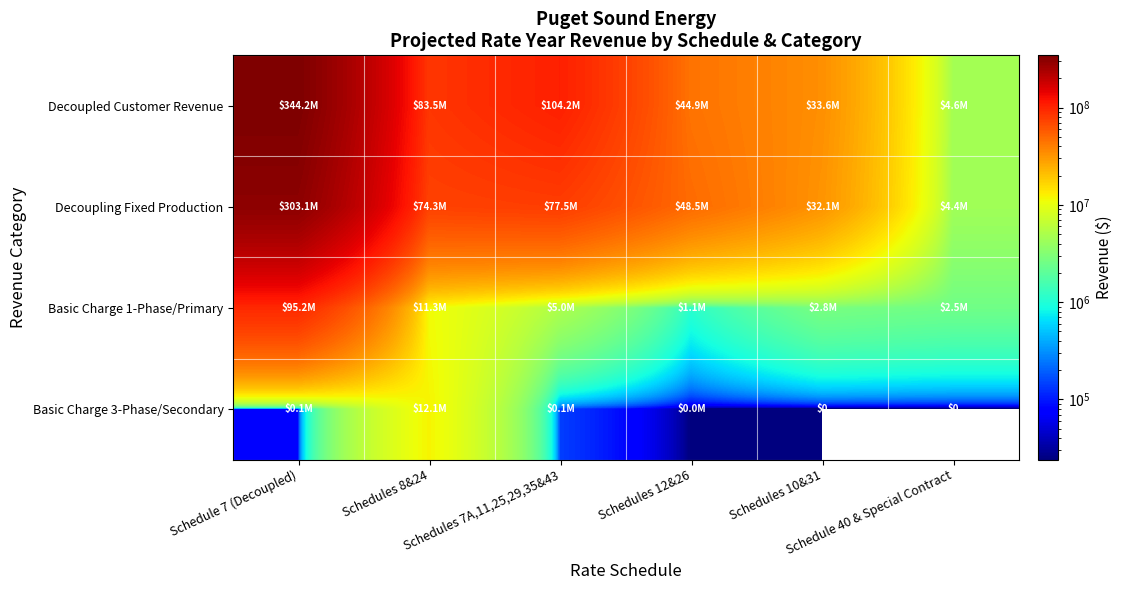

Which category has the highest value across all series?

Schedule 7 (Decoupled)